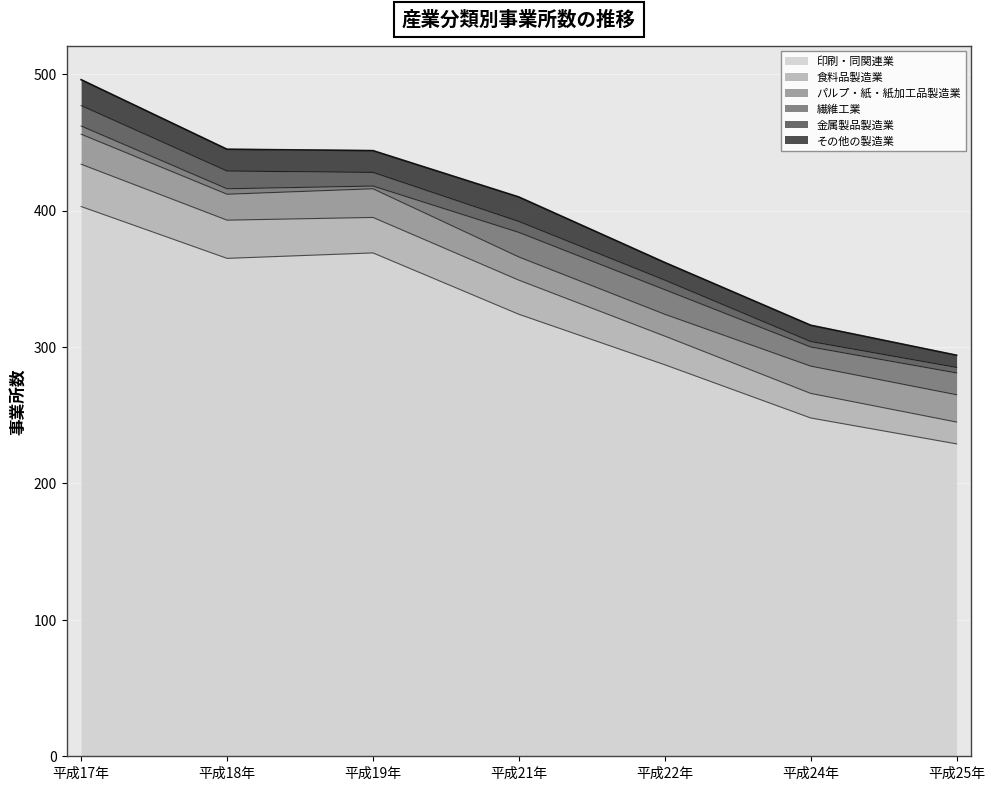

True or false: 繊維工業 and その他の製造業 intersect in this chart.

False